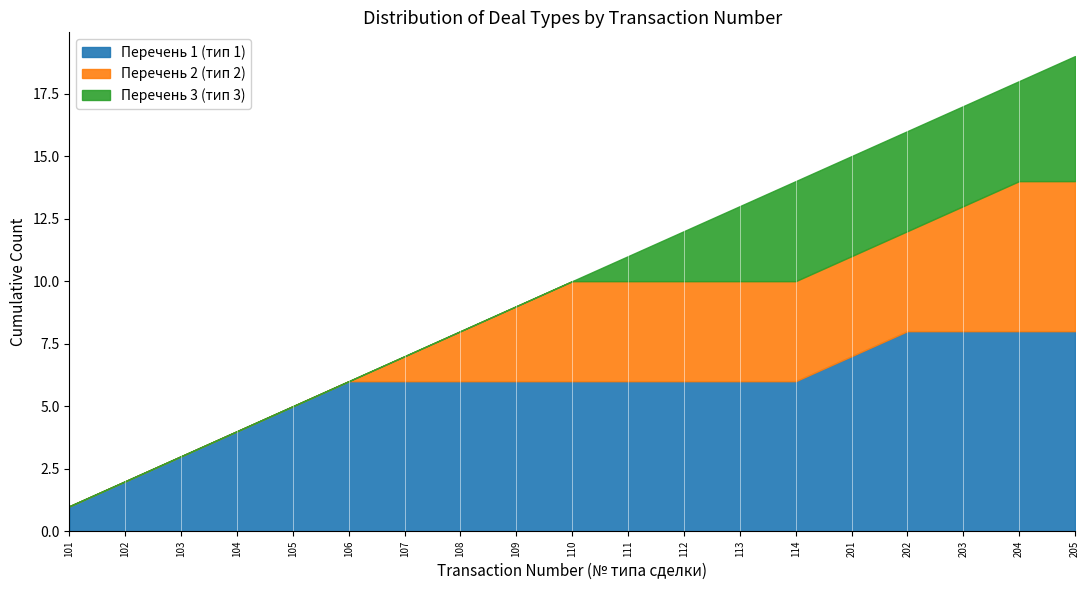

How many distinct data groups are displayed?

3